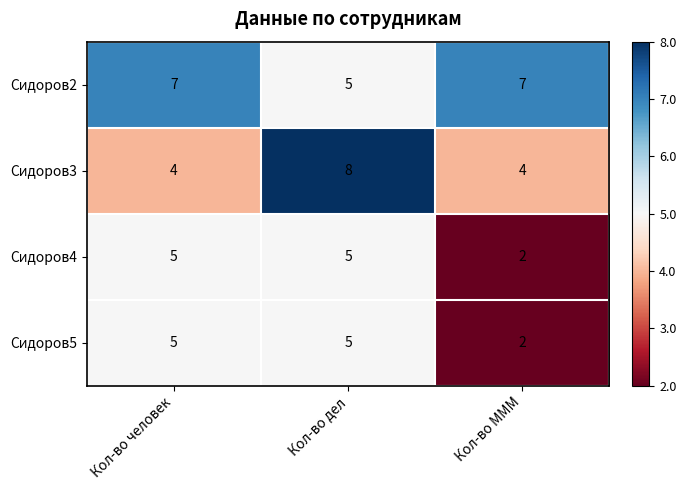

What is the sum of the Сидоров5 values at Кол-во МММ and Кол-во человек?

7